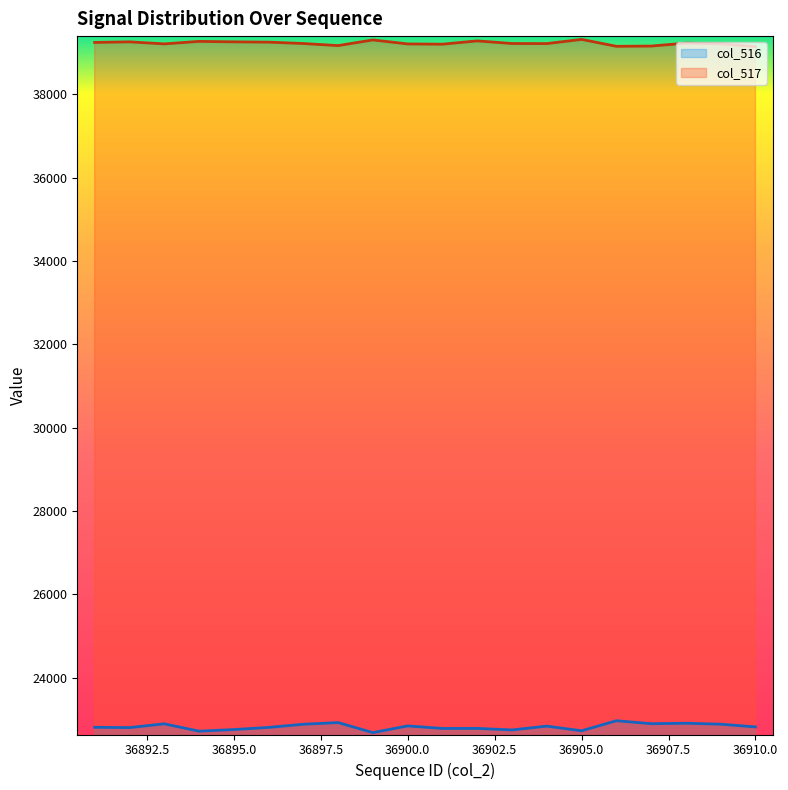

What is the difference between the maximum and minimum values in the col_516 series?

285